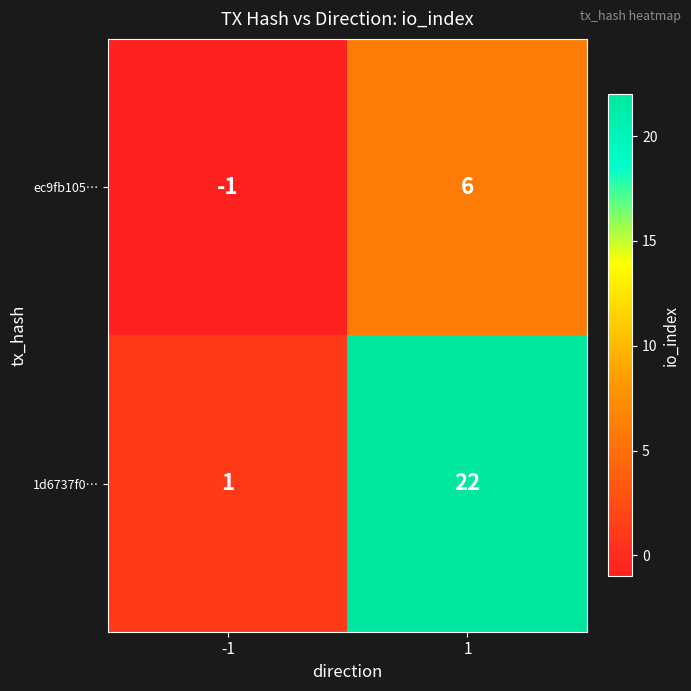

At -1, list the series in order from smallest to largest.

ec9fb105…, 1d6737f0…